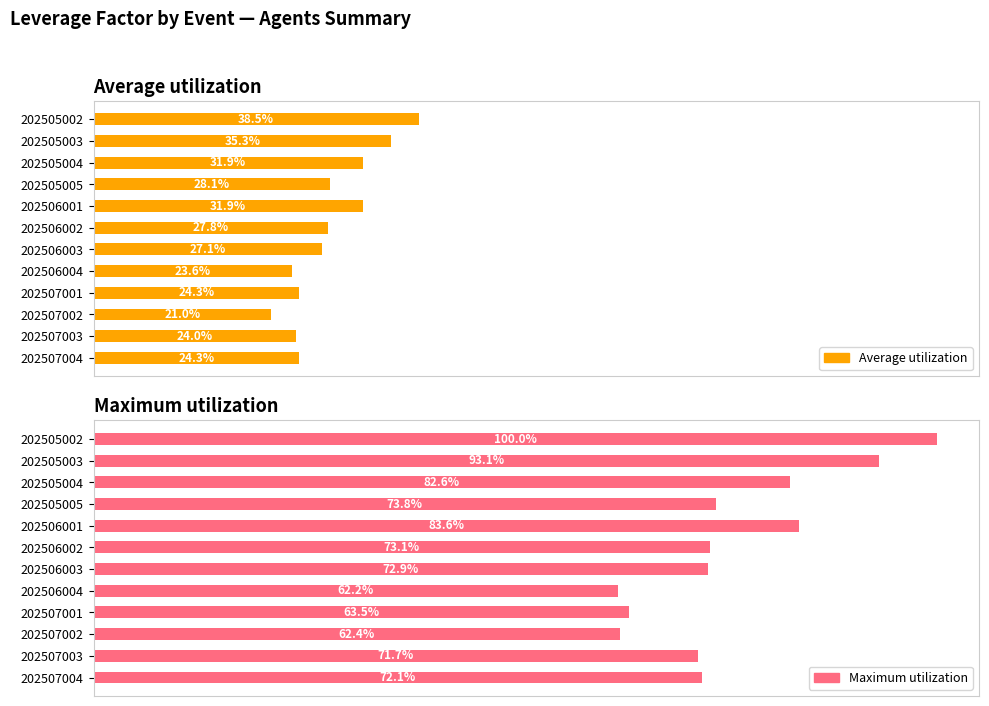

What are all the series names shown in the legend?

Average utilization, Maximum utilization